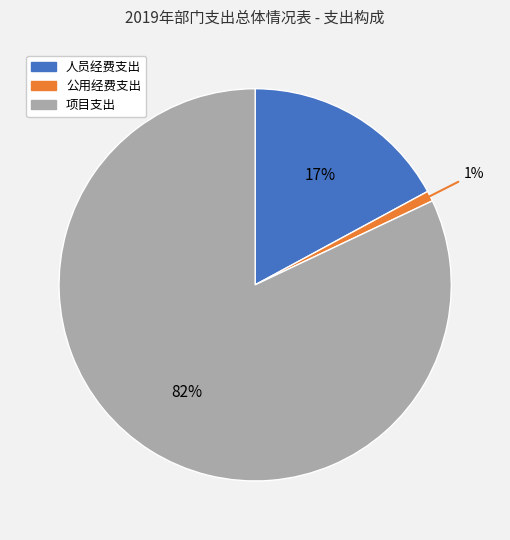

Count the number of slices in the pie.

3